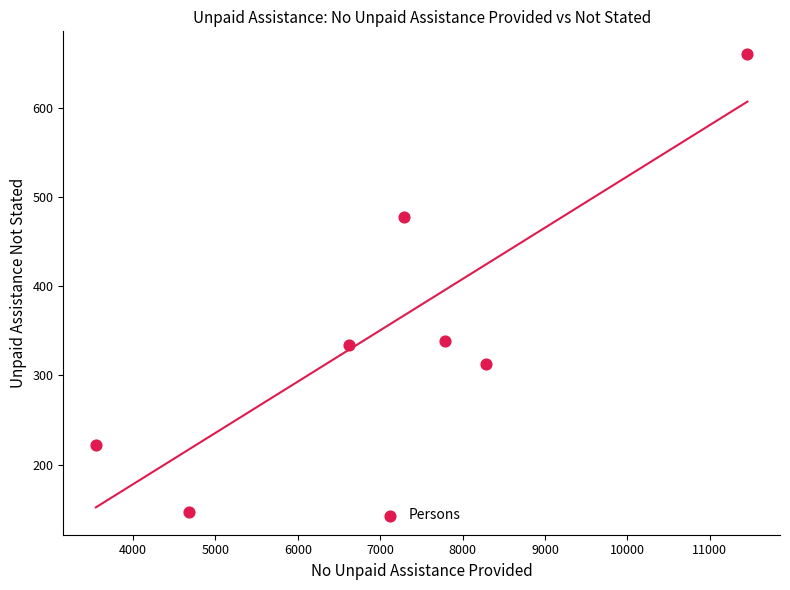

What is the range of Y values (max minus min)?

513